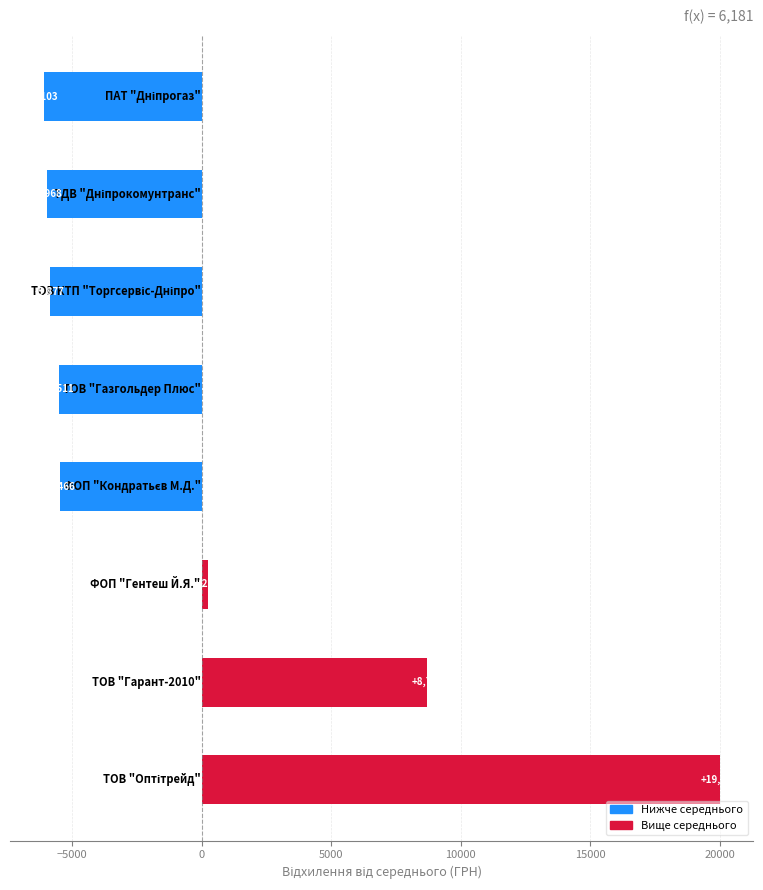

Are the bars horizontal?

Yes